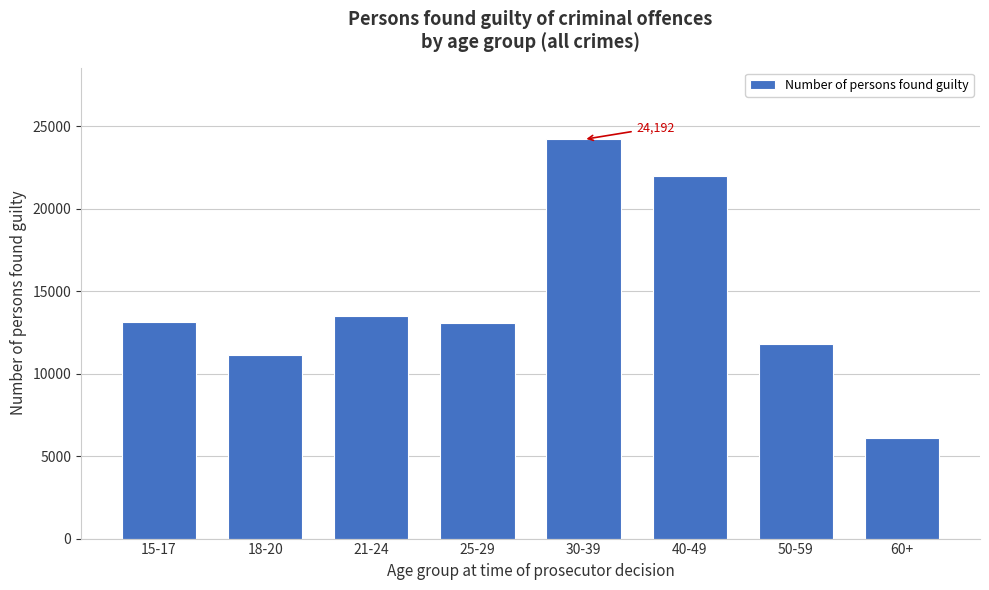

What is the change in value from 18-20 to 21-24?

+2387